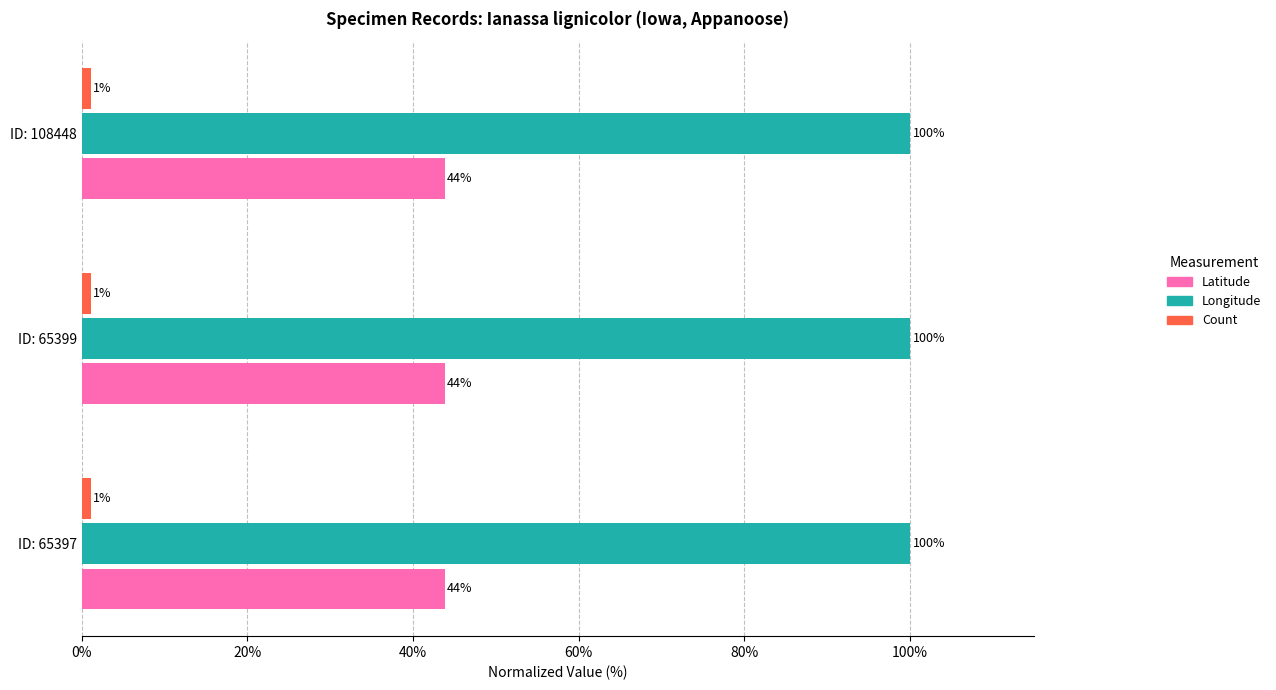

The value of Latitude at ID: 108448 is 43.8. True or false?

True